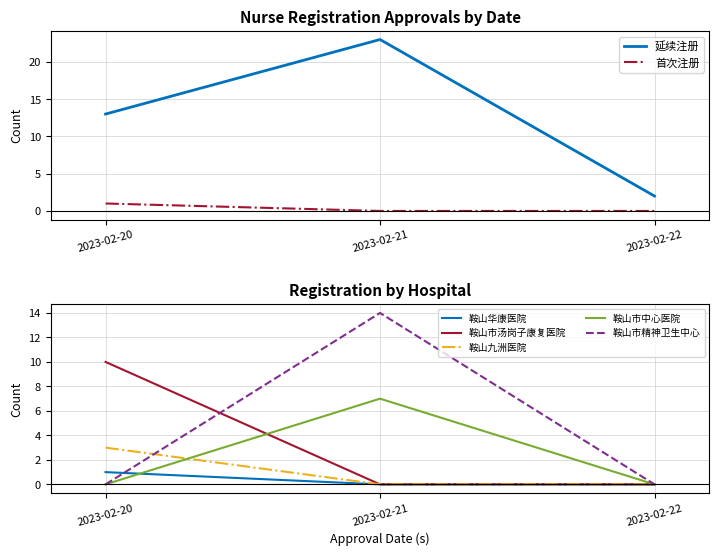

The 延续注册 series shows 2 at 2023-02-22. True or false?

True